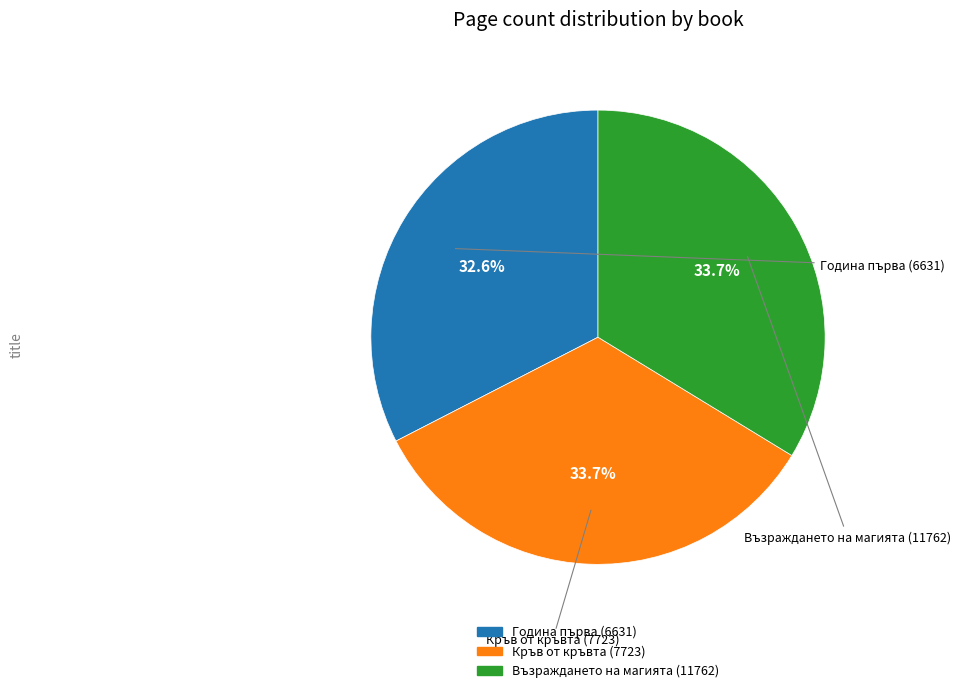

To the nearest percent, what percentage of the pie is Година първа (6631)?

33%